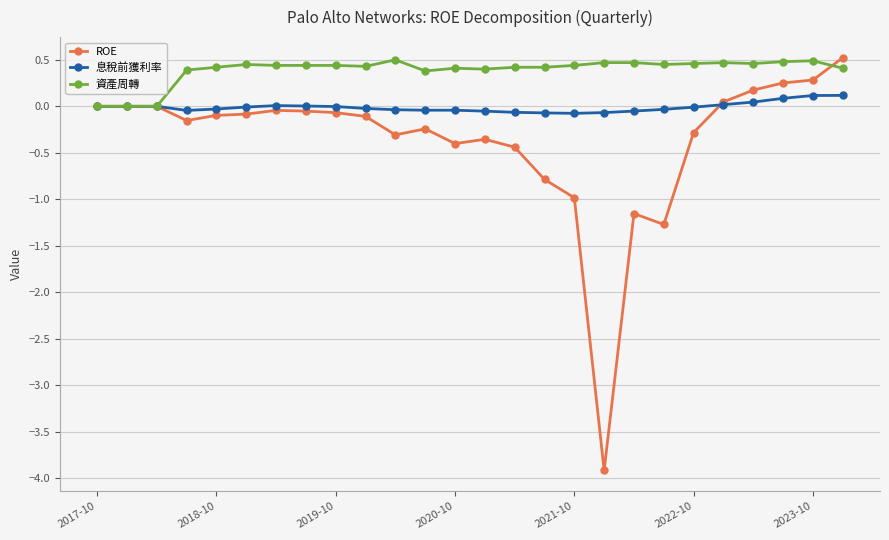

Which series has the largest total across all categories?

資產周轉